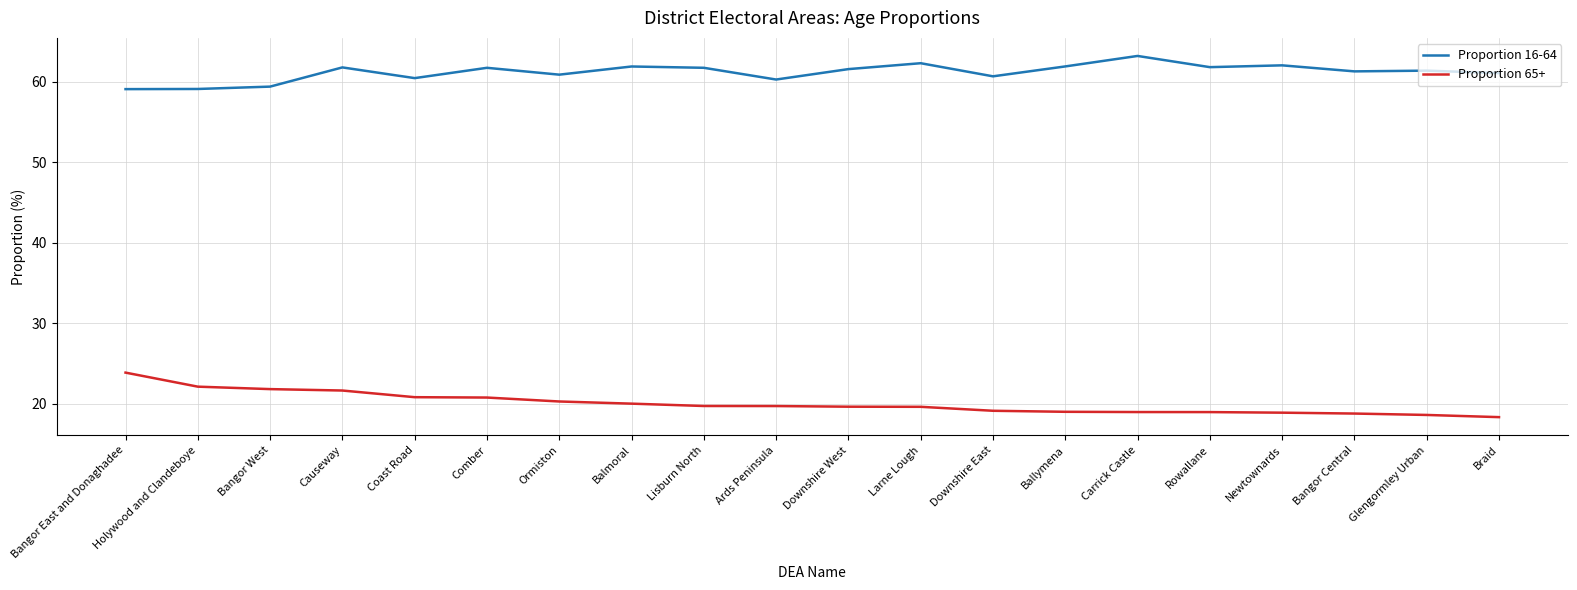

What is the minimum value for Proportion 65+?

18.3